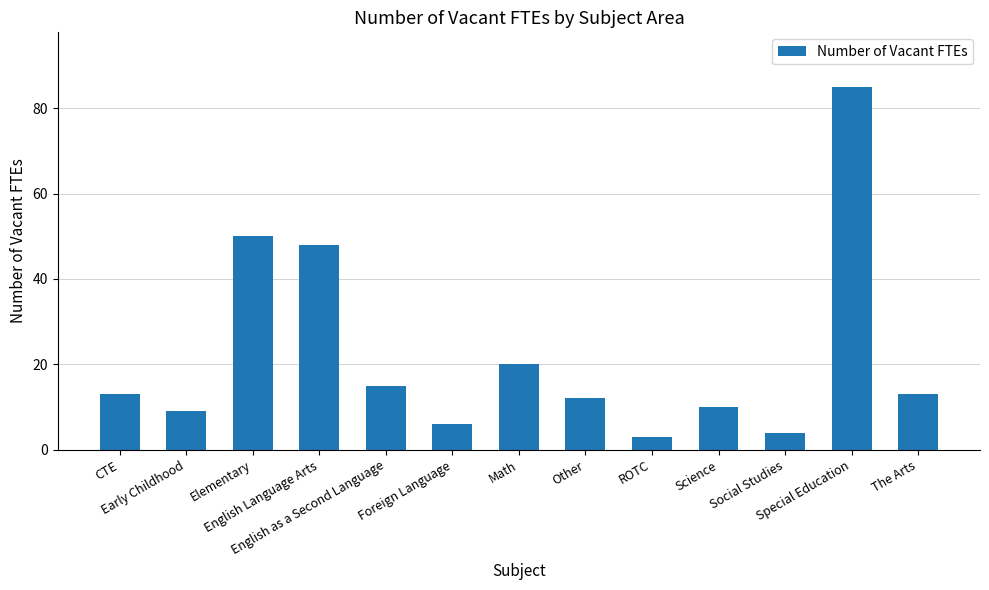

Count the number of data series in this chart.

1